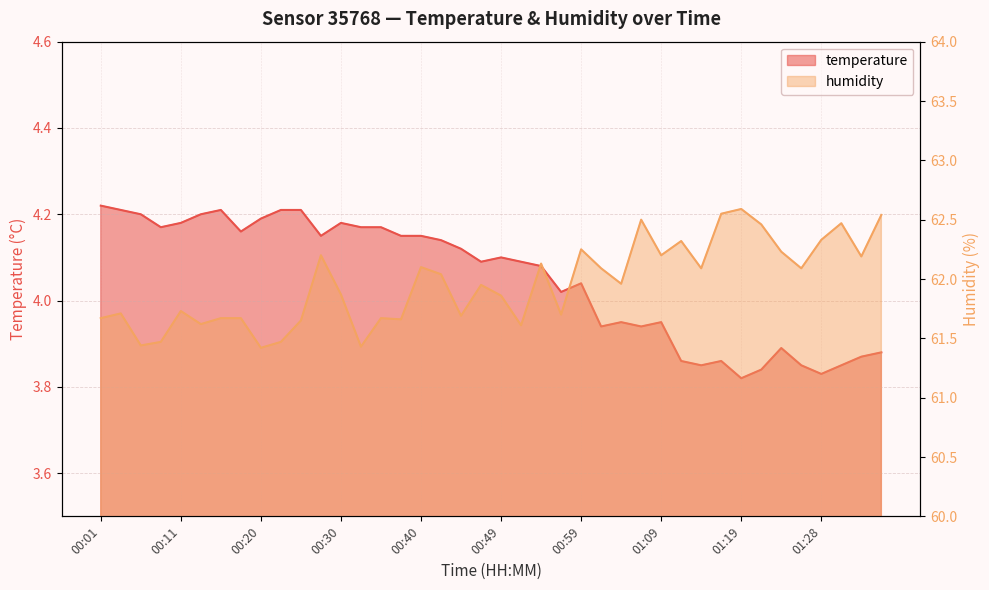

How many categories are shown in the chart?

40